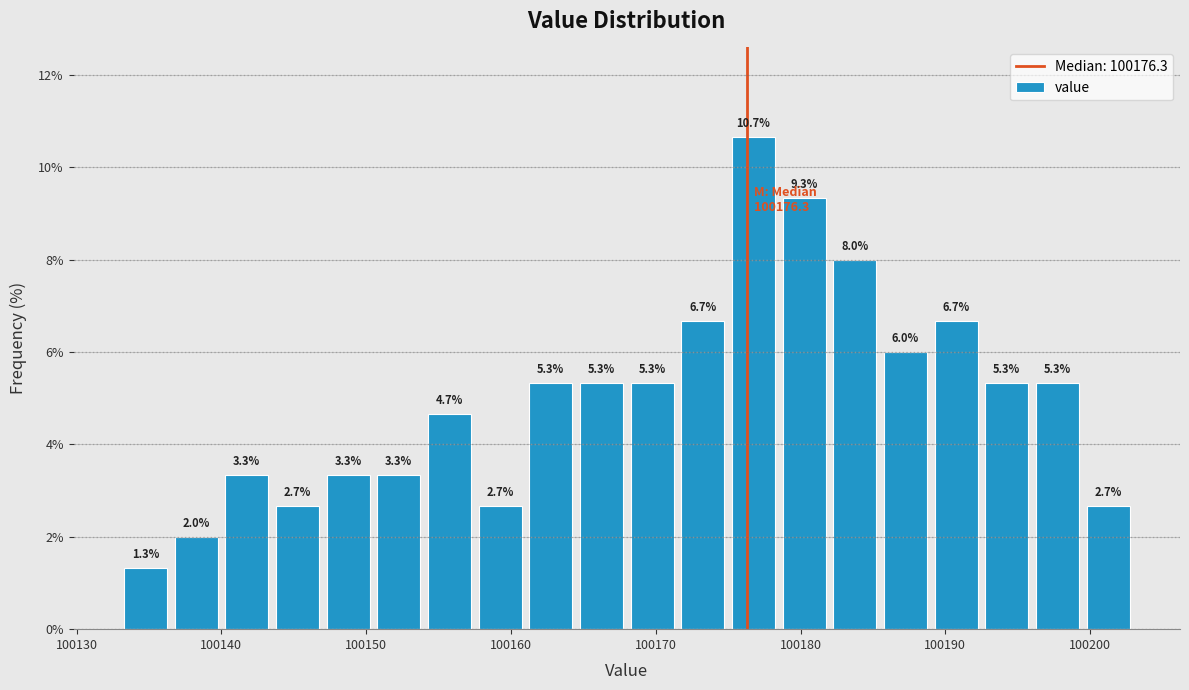

Read against the x-axis, roughly where is the centre of the tallest bar?

100177